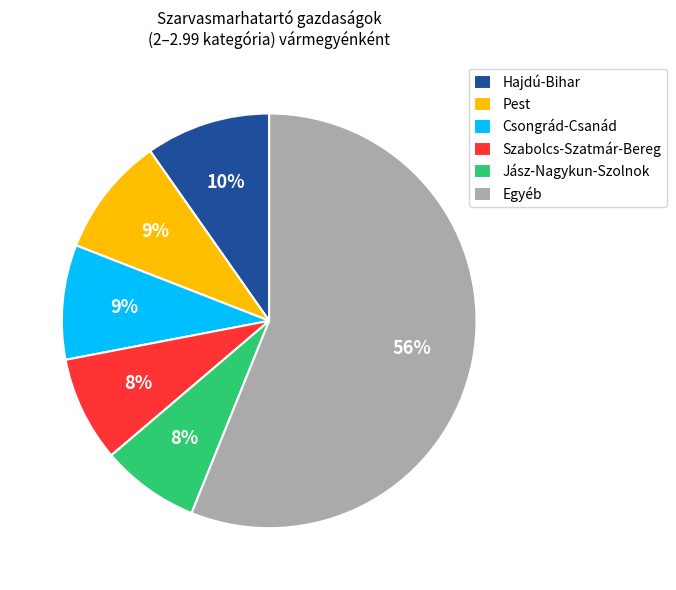

Do Jász-Nagykun-Szolnok and Hajdú-Bihar together represent more than half of the pie?

No